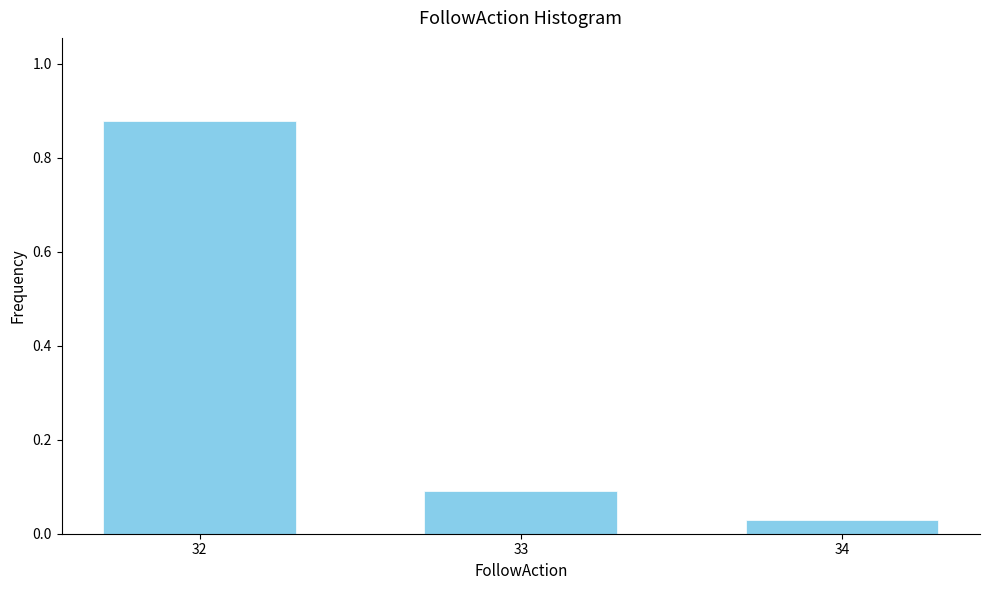

True or false: the data shows 1.4 at 32.

False